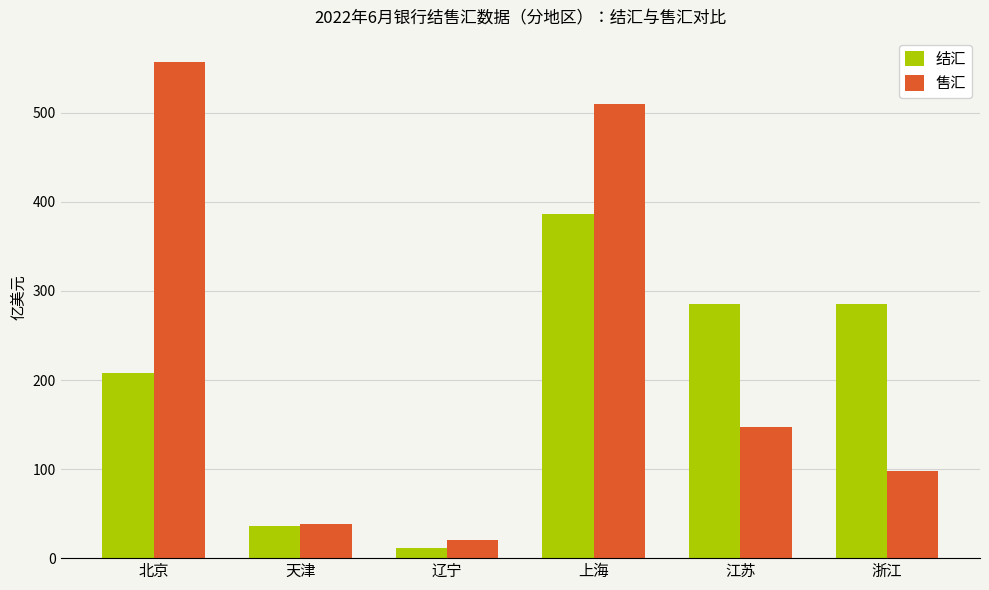

What are all the series names shown in the legend?

结汇, 售汇